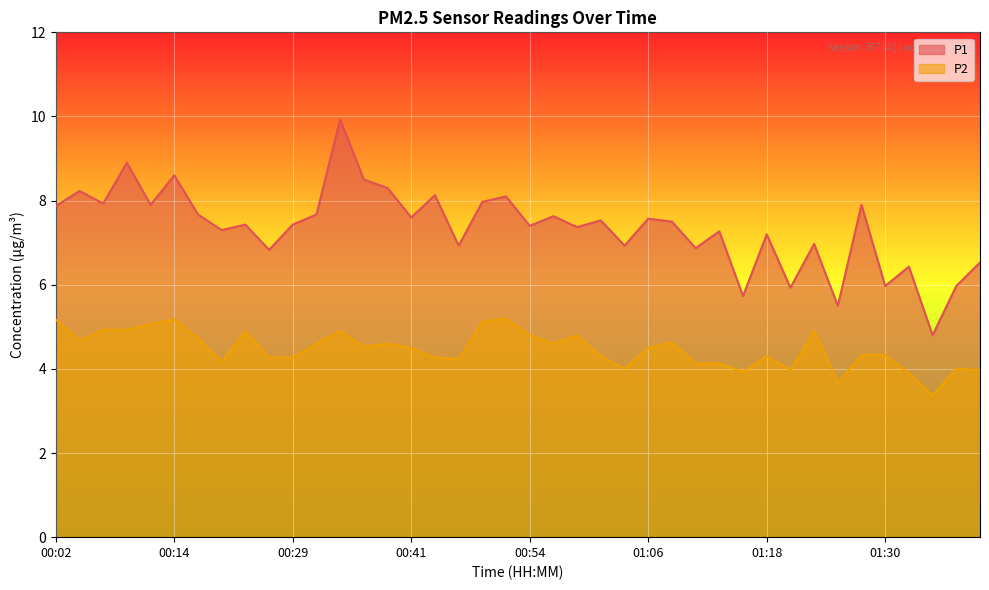

At which label does P2 first exceed 4?

00:02